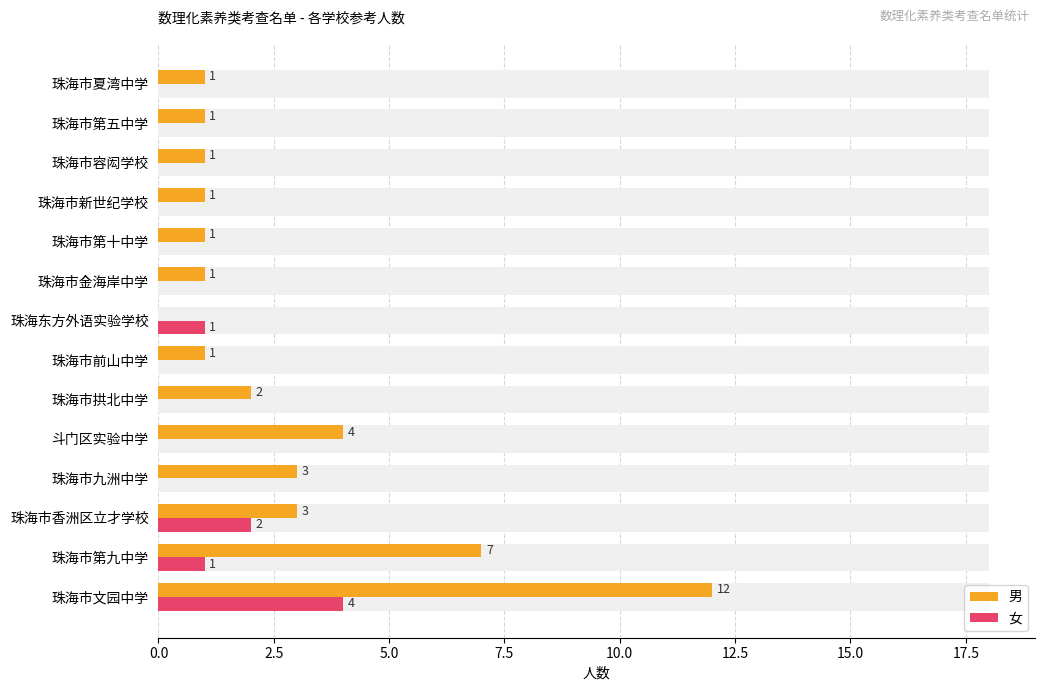

What is the value of the 男 bar at the 3rd from the left?

3